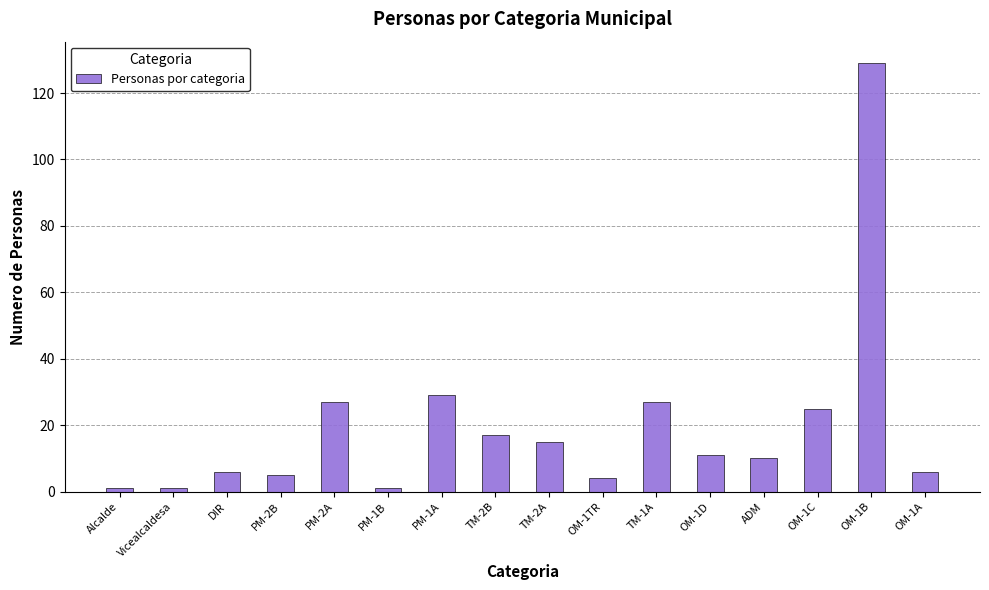

The value at PM-1A is 8. True or false?

False